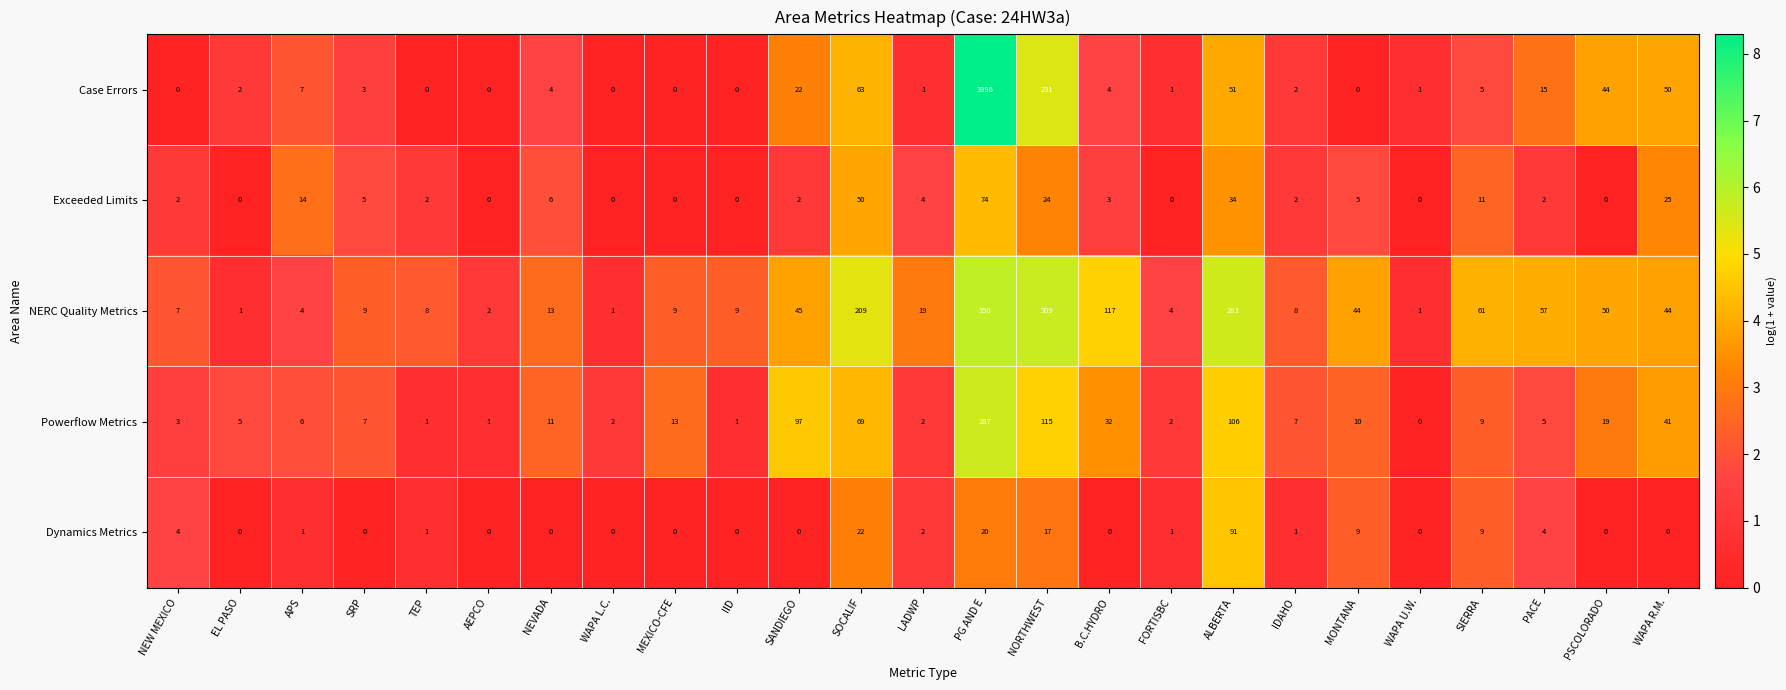

List the series in order of their peak value, highest first.

Case Errors, NERC Quality Metrics, Powerflow Metrics, Dynamics Metrics, Exceeded Limits